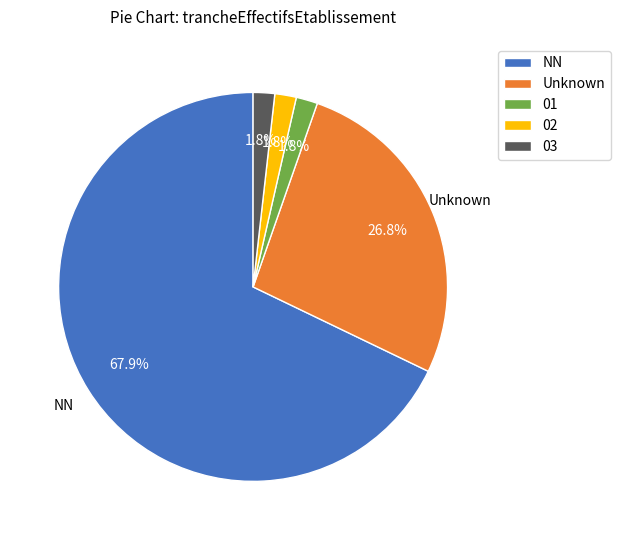

Which has a higher value, 03 or NN?

NN